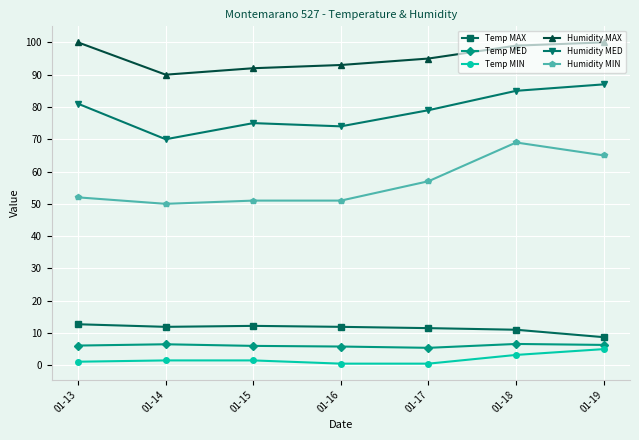

At which category does Humidity MIN reach its first local valley?

01-14